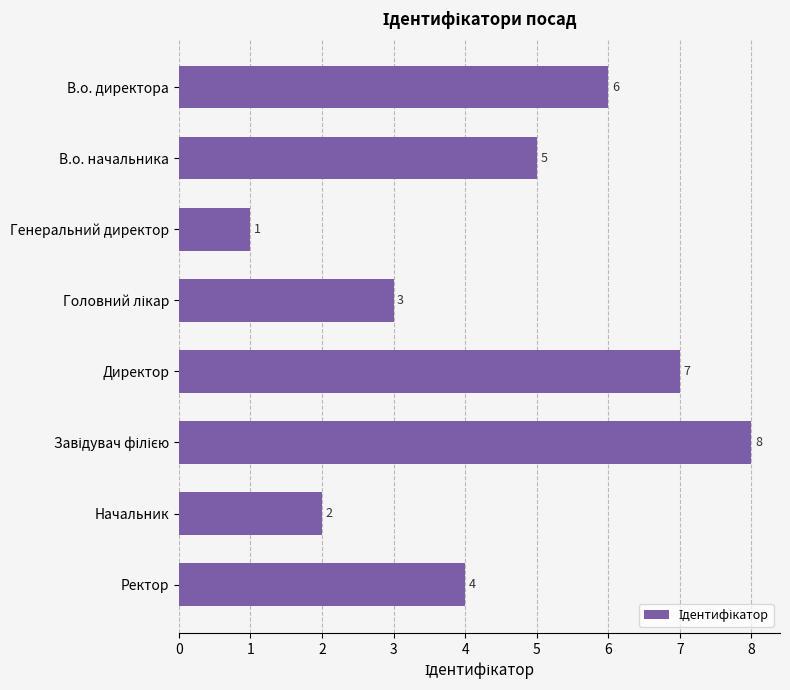

True or false: the data shows 6 at В.о. директора.

True